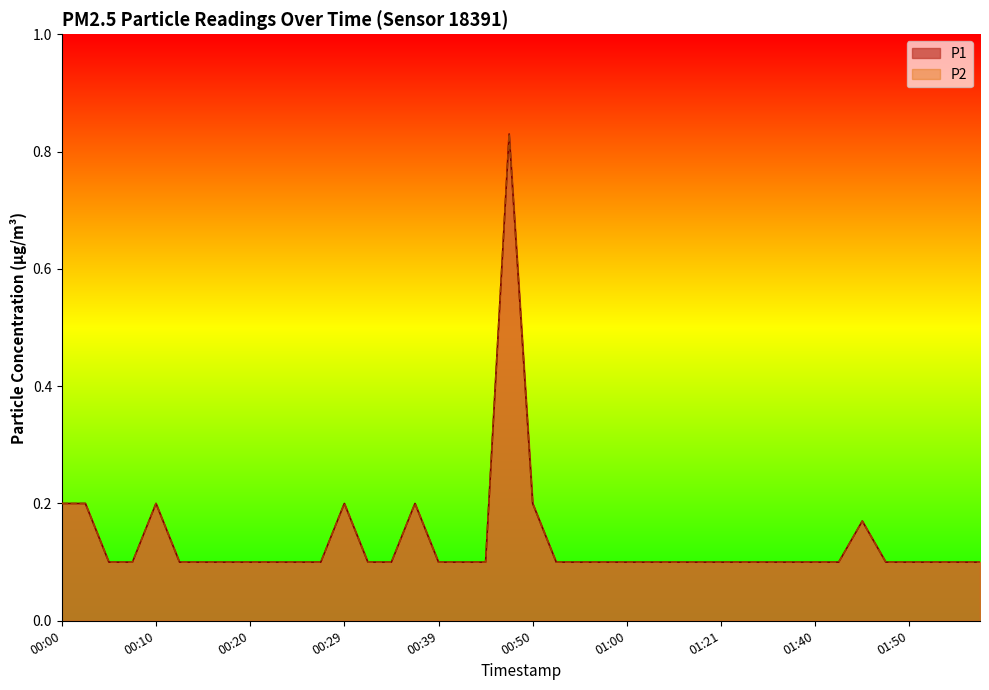

At which label is P1 closest to 0?

00:05